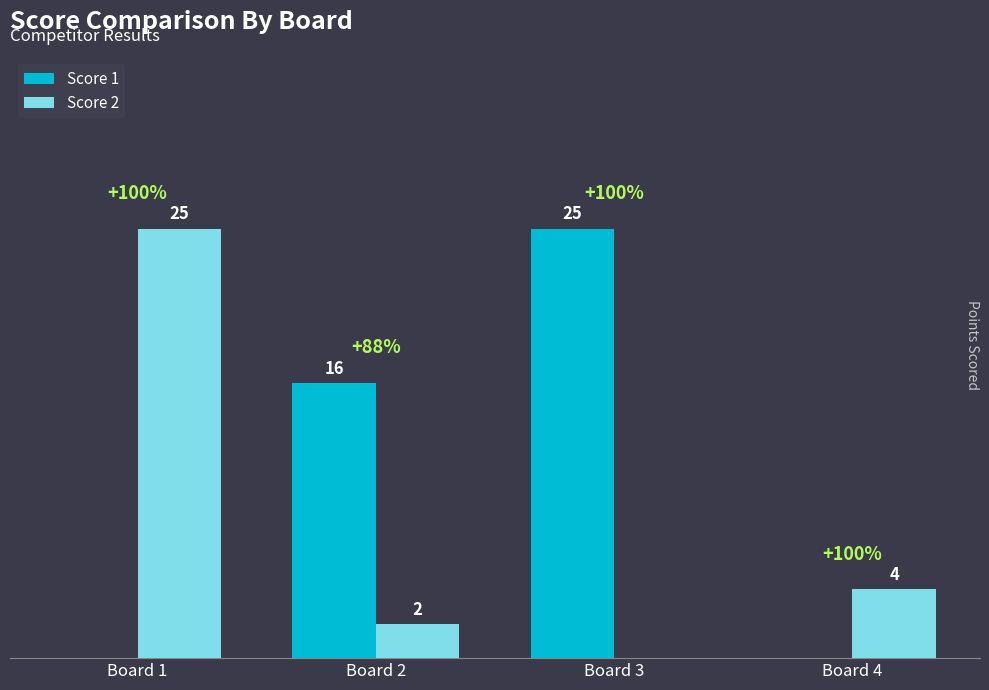

Where does the Score 2 series first go above 4?

Board 1